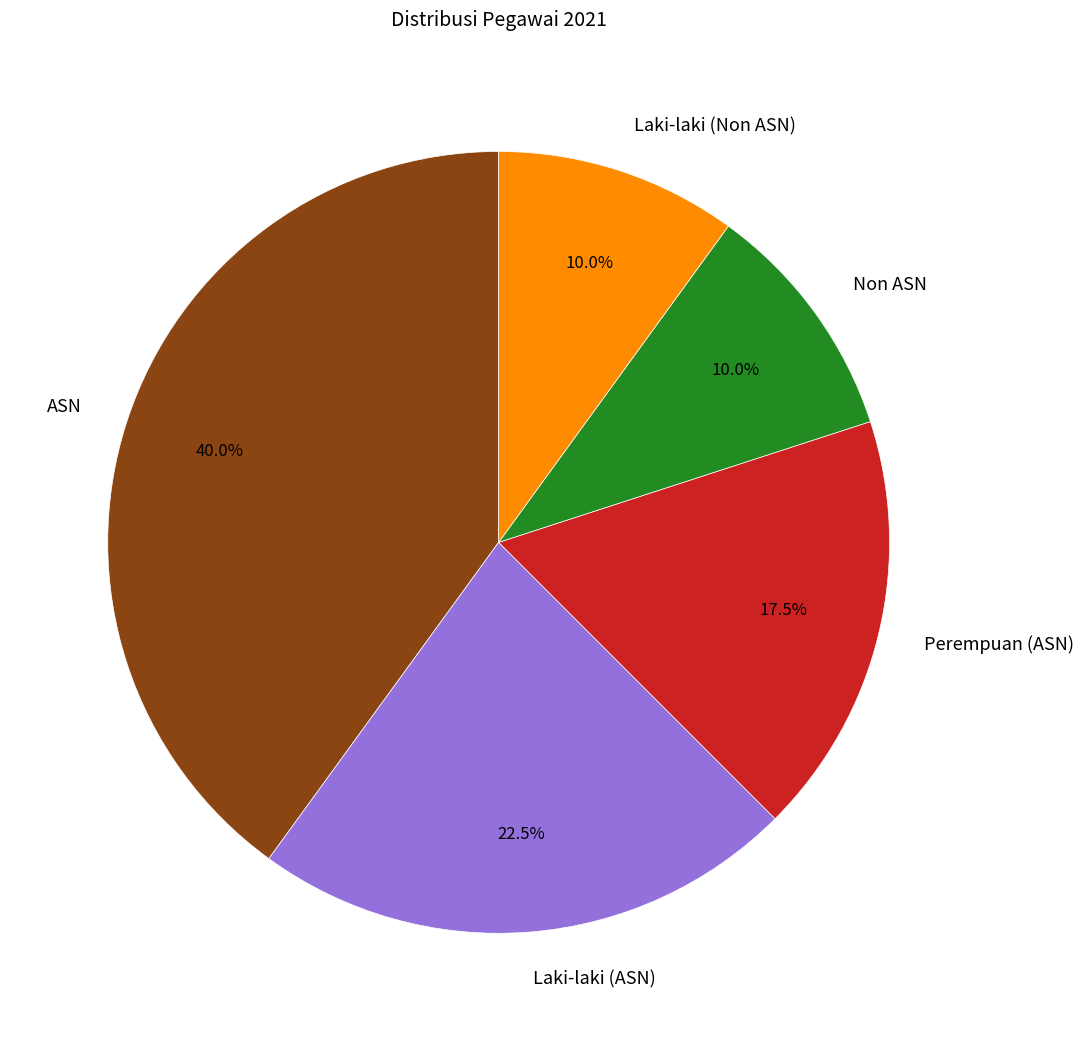

What percentage is the Non ASN slice, to the nearest percent?

10%